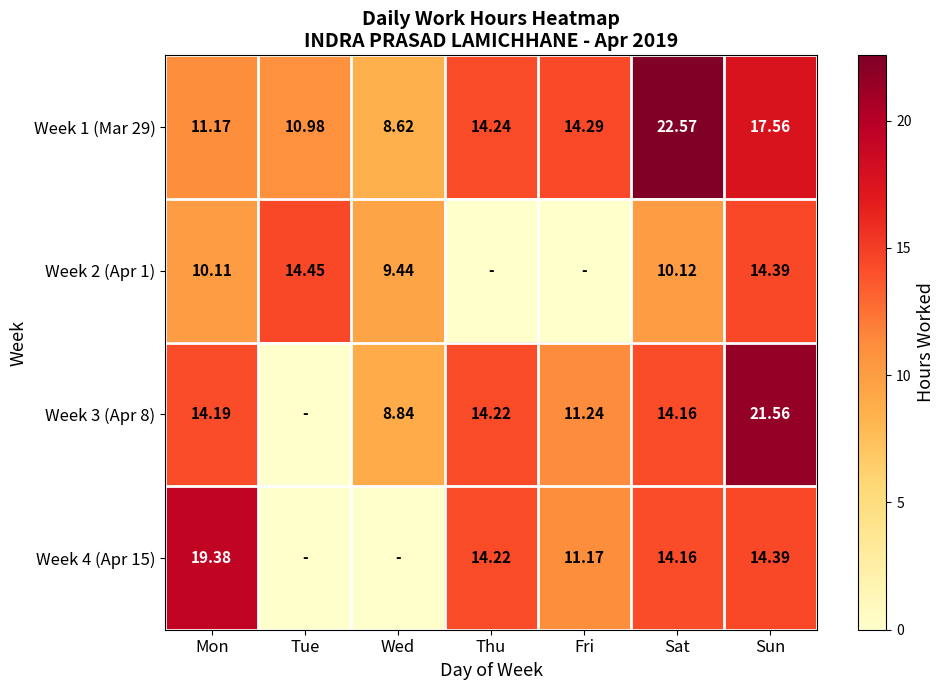

At which label is Week 1 (Mar 29) closest to 15?

Fri